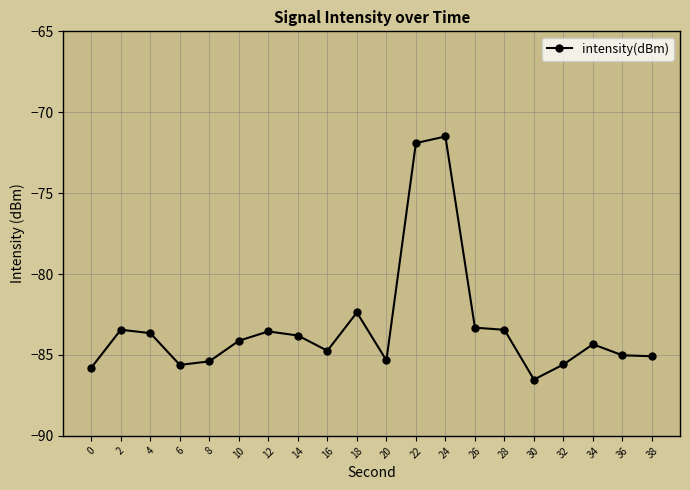

True or false: there are more than 0 points higher than both neighbors.

True